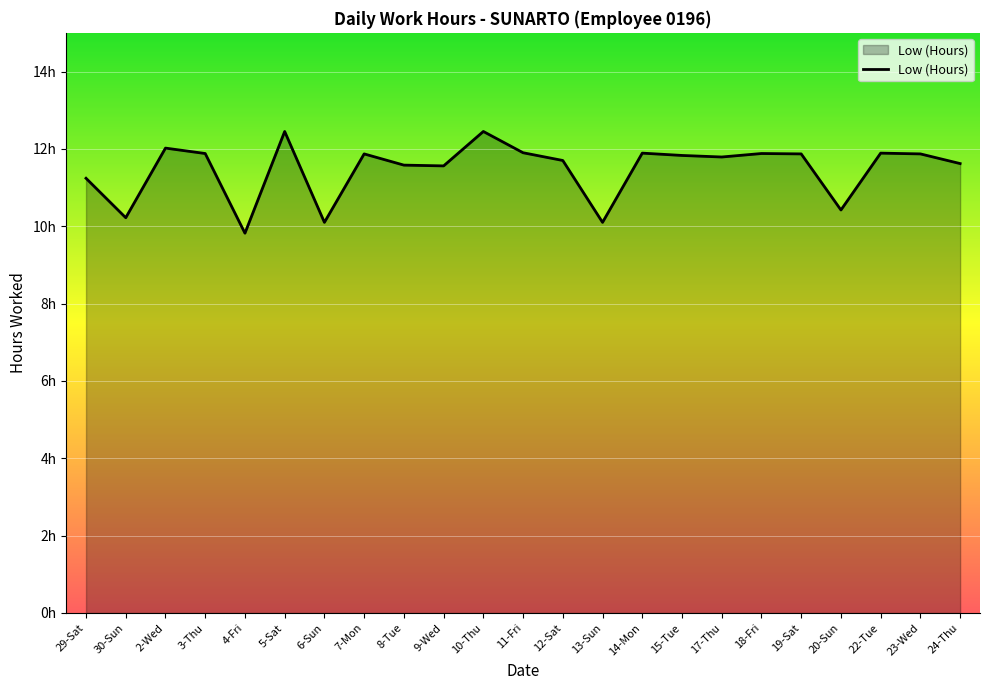

What is the change in value from 7-Mon to 10-Thu?

+0.6